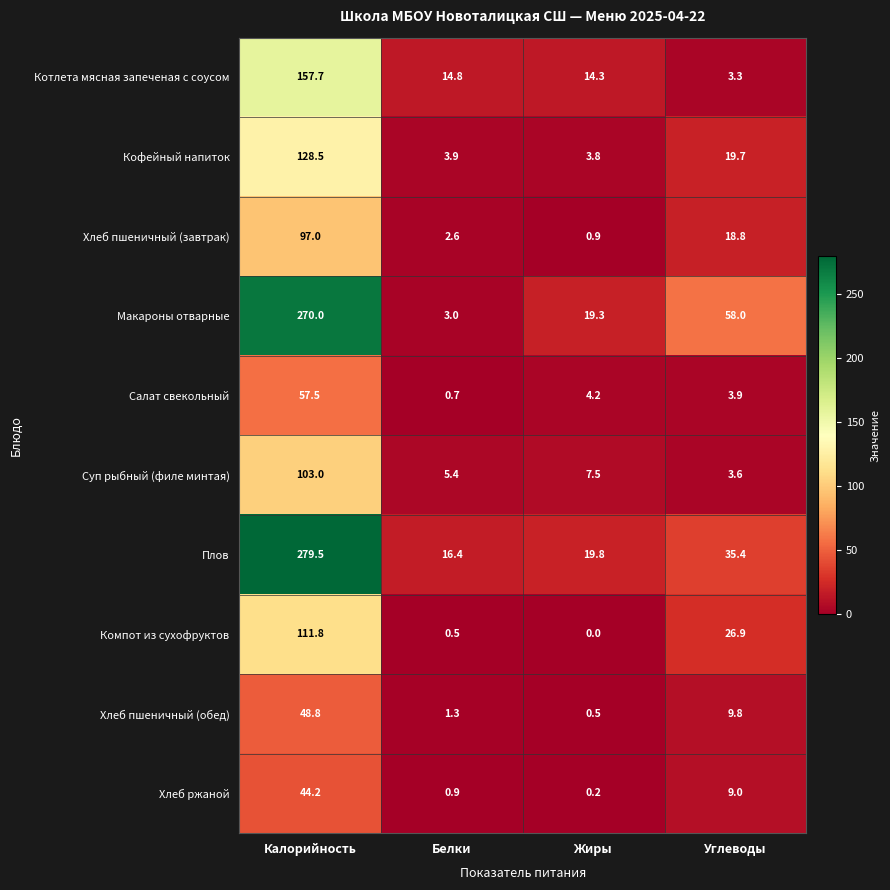

How many data points does each series have?

4